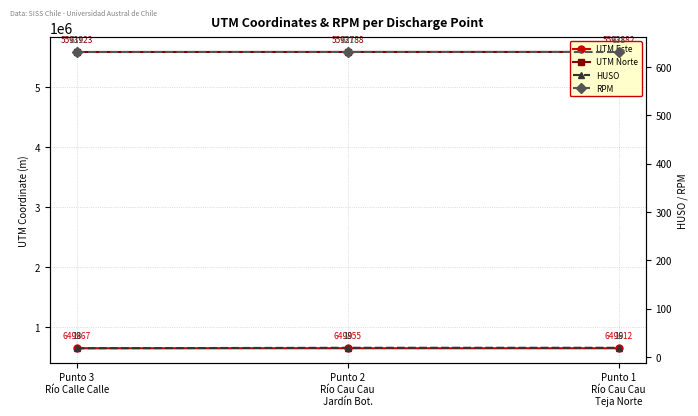

Is it true that RPM equals 631 at Punto 2
Río Cau Cau
Jardín Bot.?

True